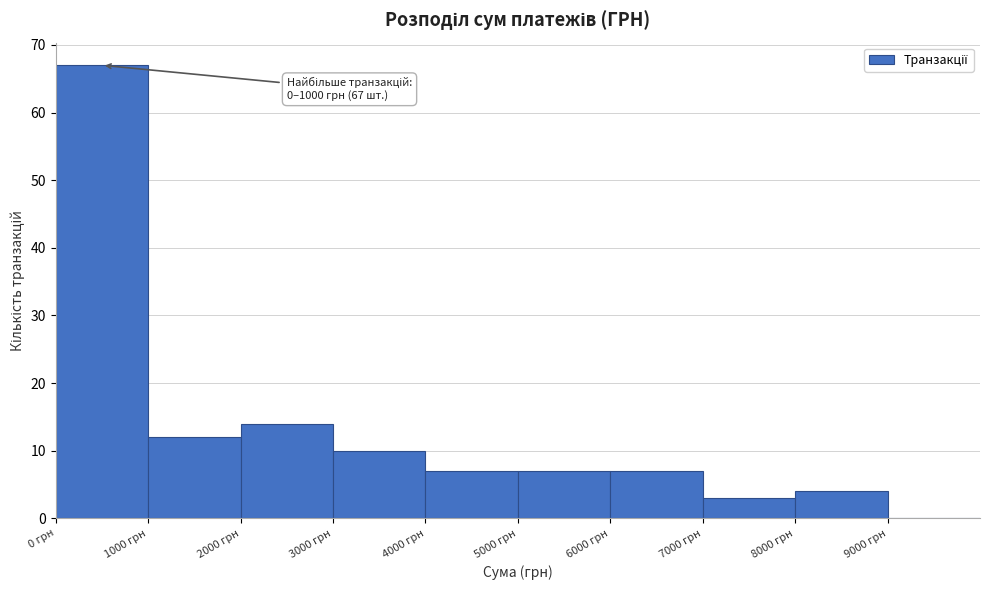

Over which range of the x-axis is the bar tallest?

0 to 1000